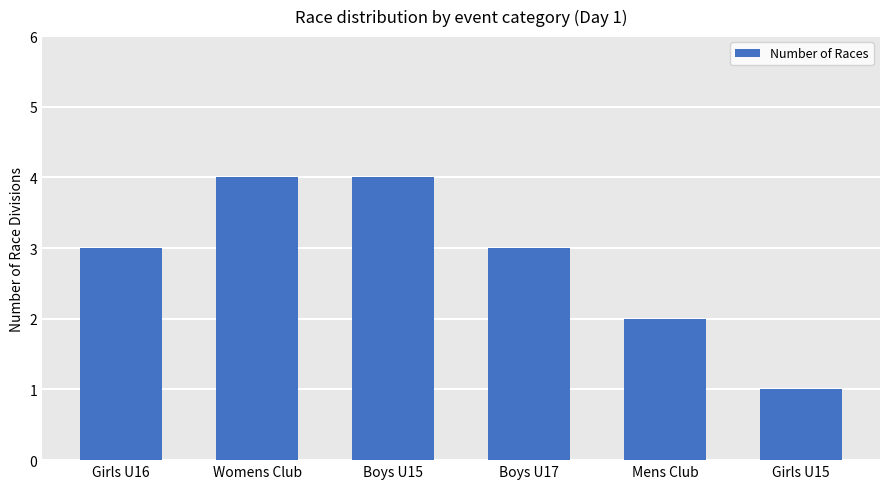

What is the label of the 3rd bar from the left?

Boys U15